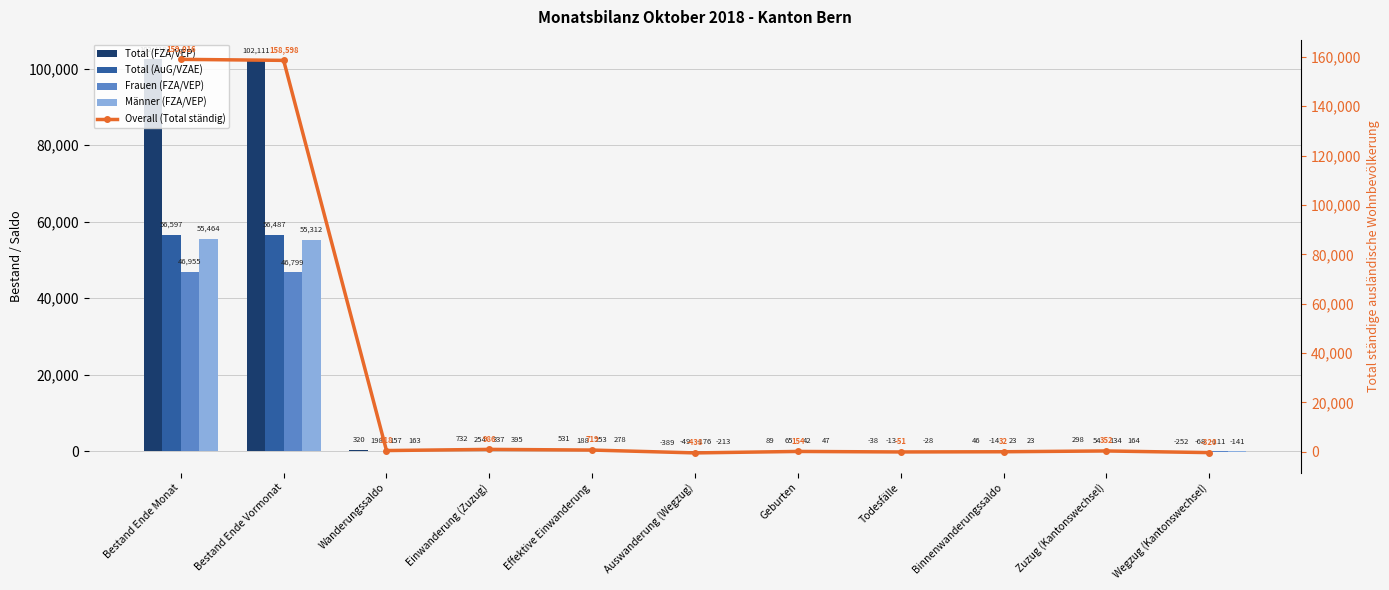

What is the value of the Total (FZA/VEP) bar at the 10th from the left?

298